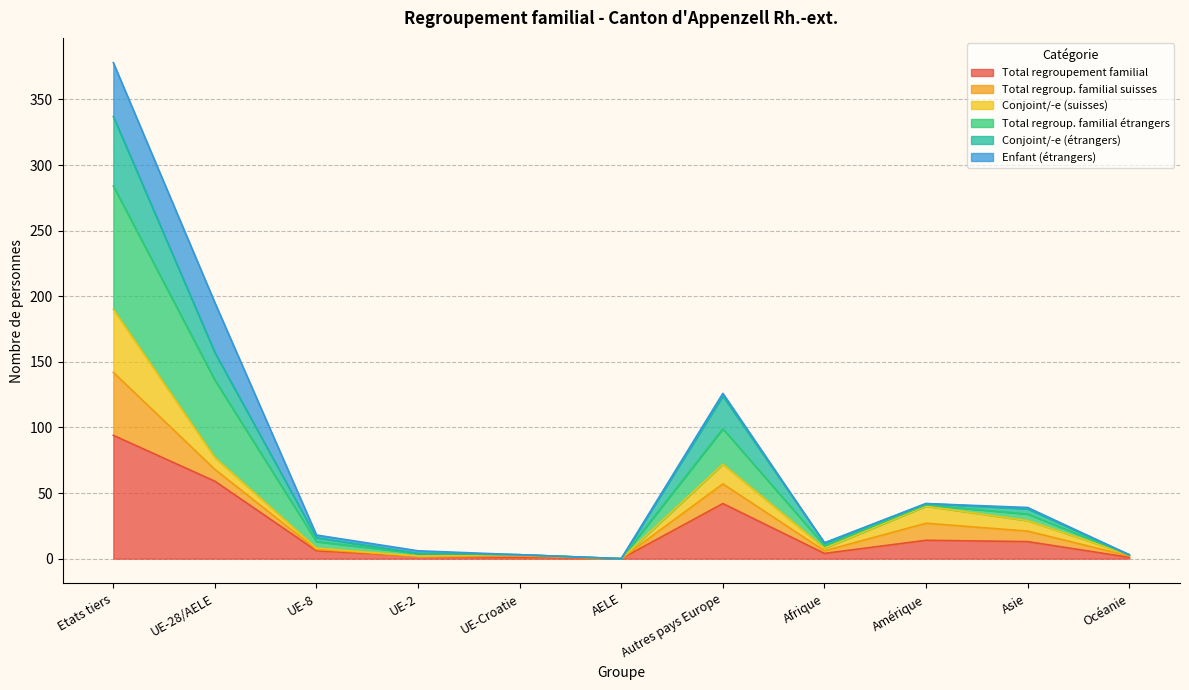

What is the difference between the highest and lowest values at Etats tiers?

284